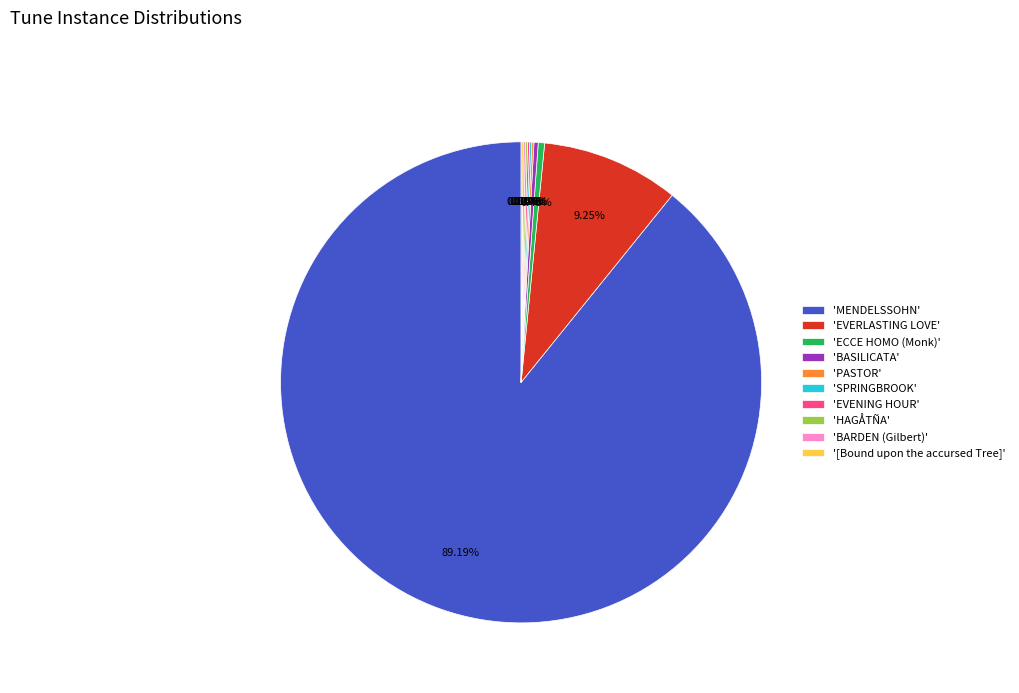

Which category has the biggest portion of the pie?

'MENDELSSOHN'